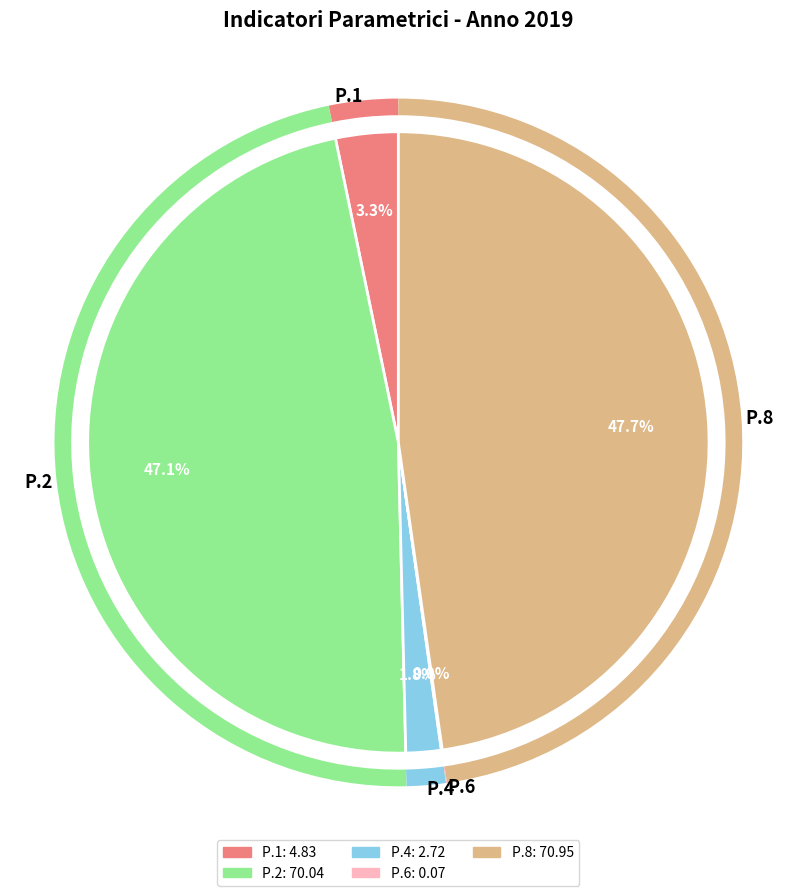

Combined, do P.2 and P.1 account for over 50%?

Yes